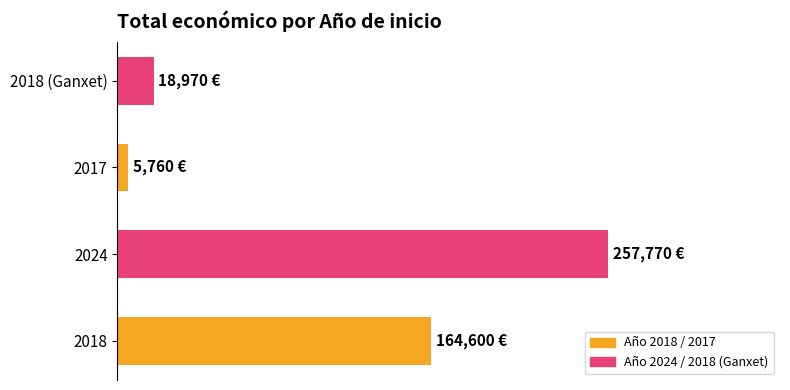

Does the chart contain any negative values?

No